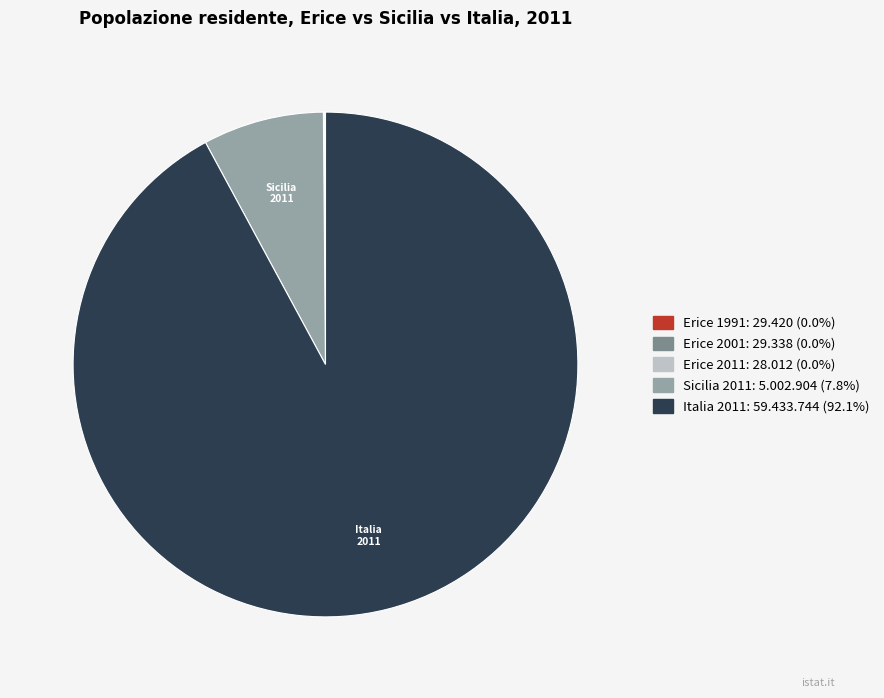

Is Sicilia 2011 the majority of the pie?

No